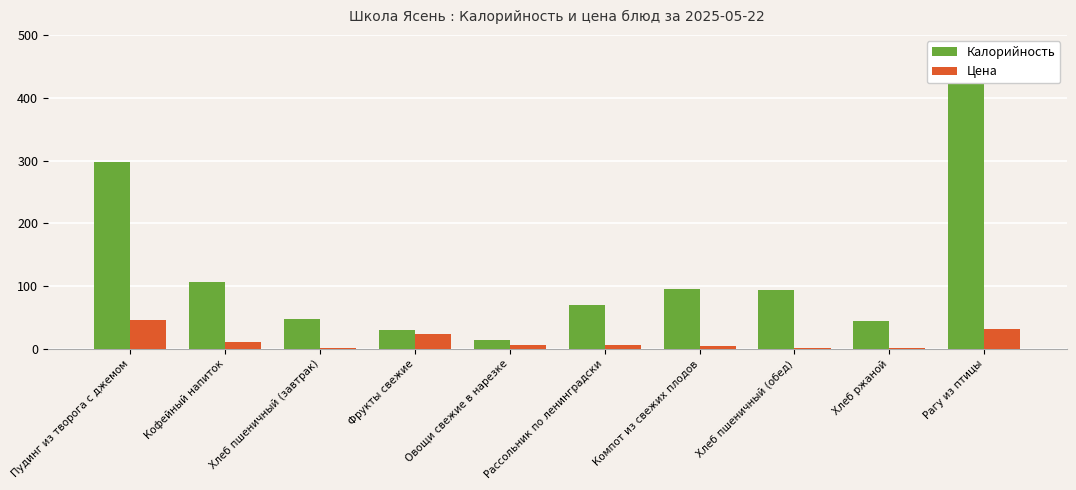

True or false: Цена has a value of 1.1 at Хлеб пшеничный (завтрак).

True